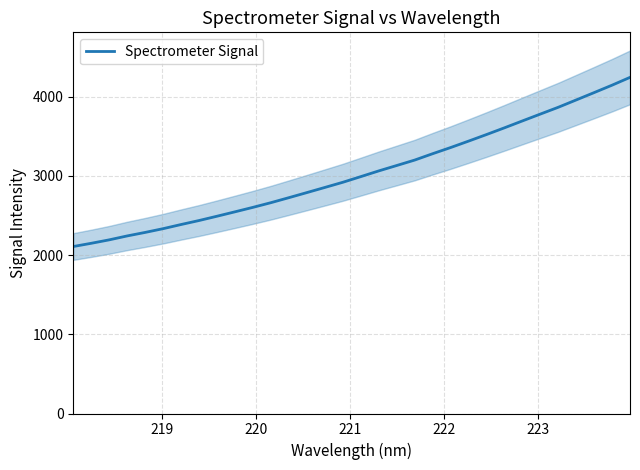

Reading left to right, extract all data points from this chart.

2108.2	2149.0	2192.5	2241.9	2286.3	2333.7	2386.1	2436.6	2490.9	2546.5	2602.9	2662.0	2725.1	2789.3	2854.0	2919.3	2990.6	3062.8	3131.0	3199.5	3279.9	3357.5	3438.7	3521.7	3606.6	3693.6	3780.1	3866.1	3958.6	4051.4	4145.2	4243.6